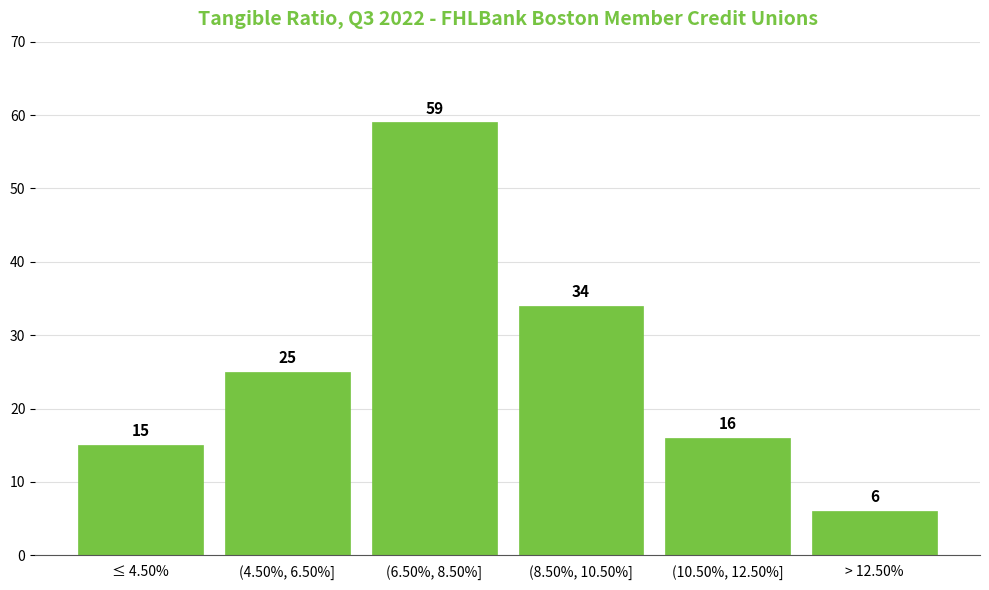

Reading left to right, what are all the values shown in this chart?

15	25	59	34	16	6